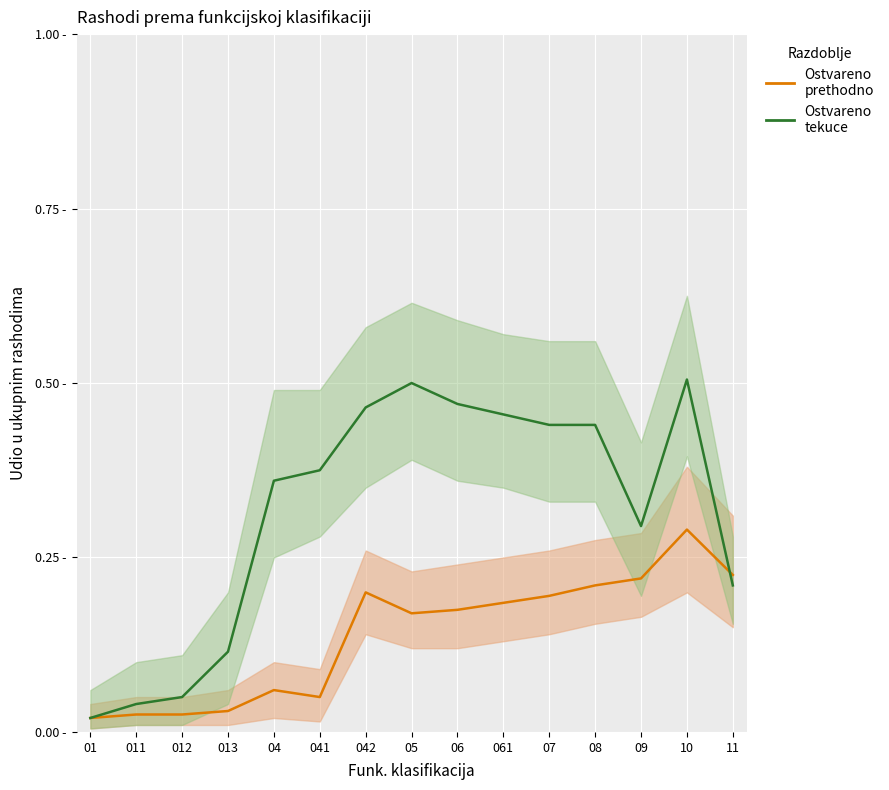

At which category is the sum across all series the highest?

10